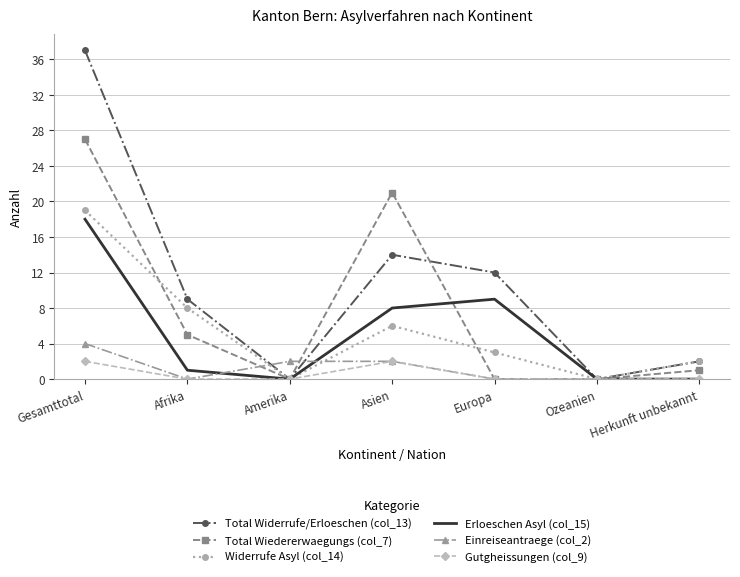

List the series in order of their peak value, highest first.

Total Widerrufe/Erloeschen (col_13), Total Wiedererwaegungs (col_7), Widerrufe Asyl (col_14), Erloeschen Asyl (col_15), Einreiseantraege (col_2), Gutgheissungen (col_9)